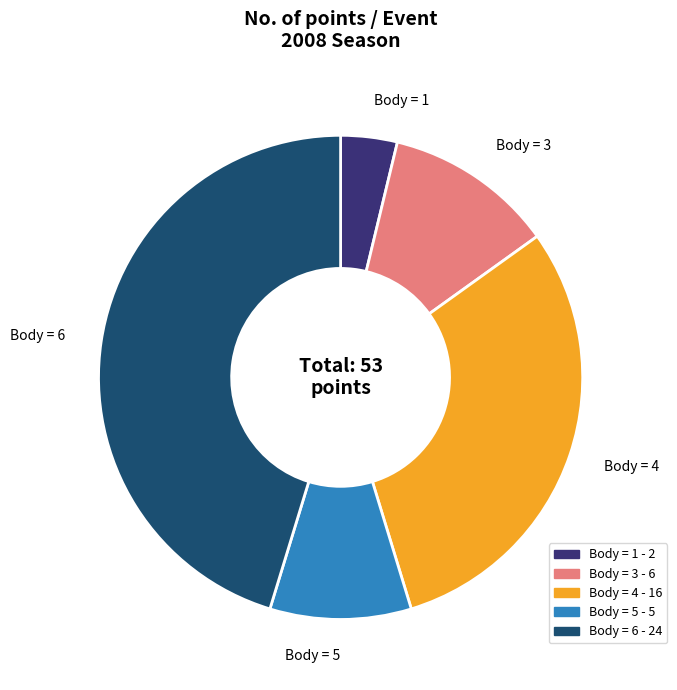

Is there a majority slice in this chart?

No